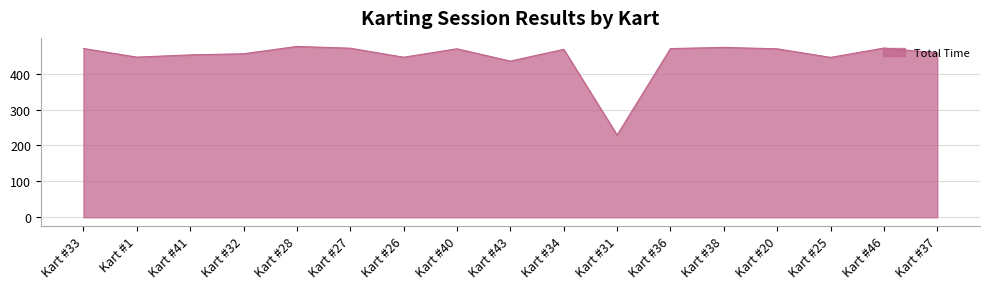

What is the difference between the values at Kart #27 and Kart #37?

13.3